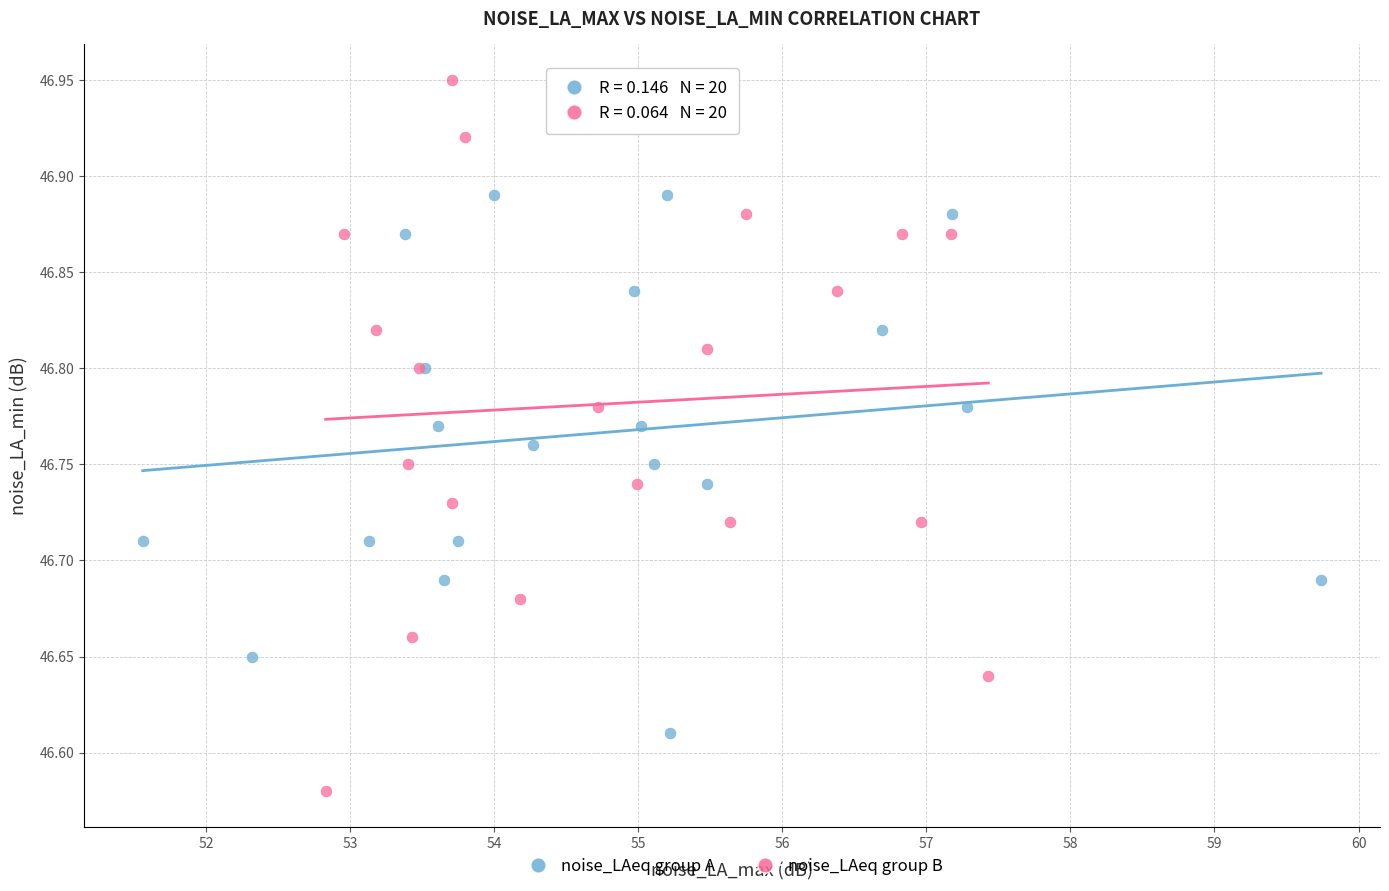

Which series reaches the maximum Y coordinate?

noise_LAeq group B